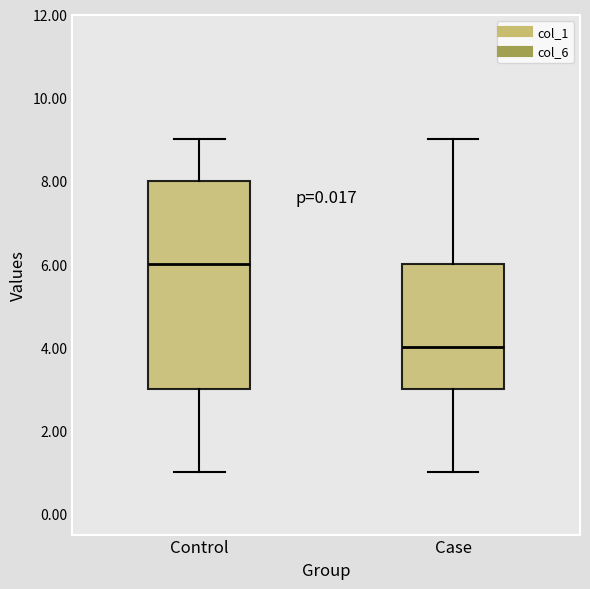

Which box's median line is the highest?

Control